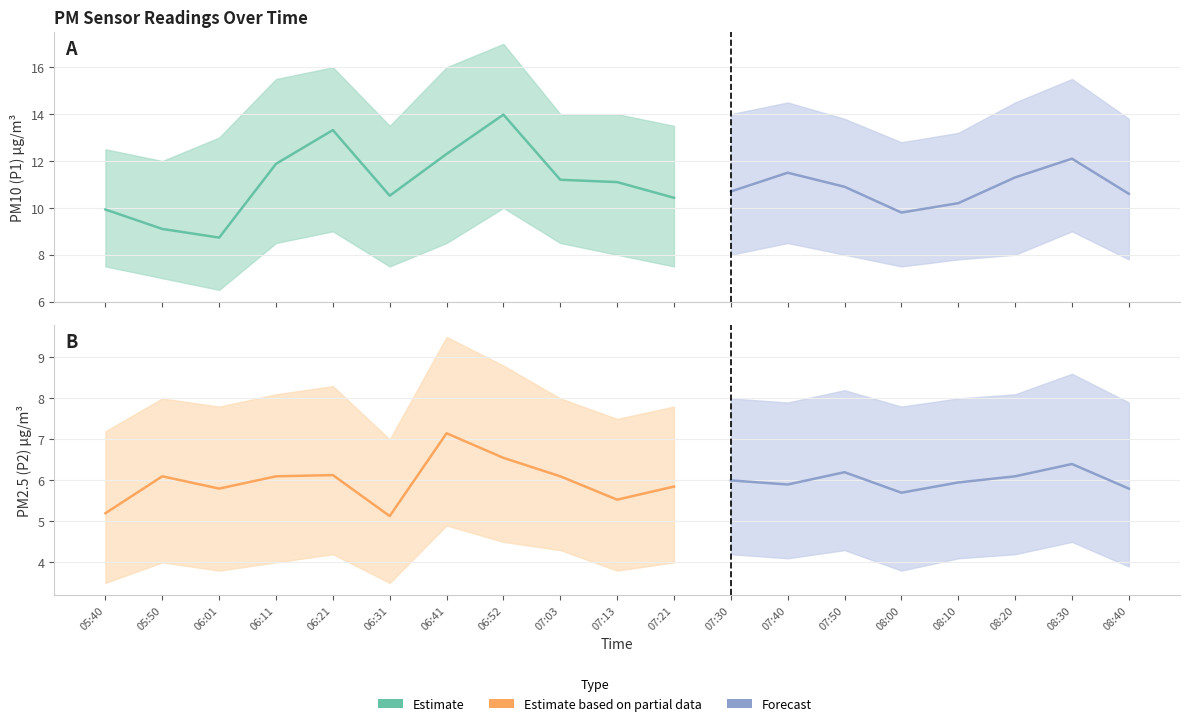

Which series has the largest total across all categories?

P1